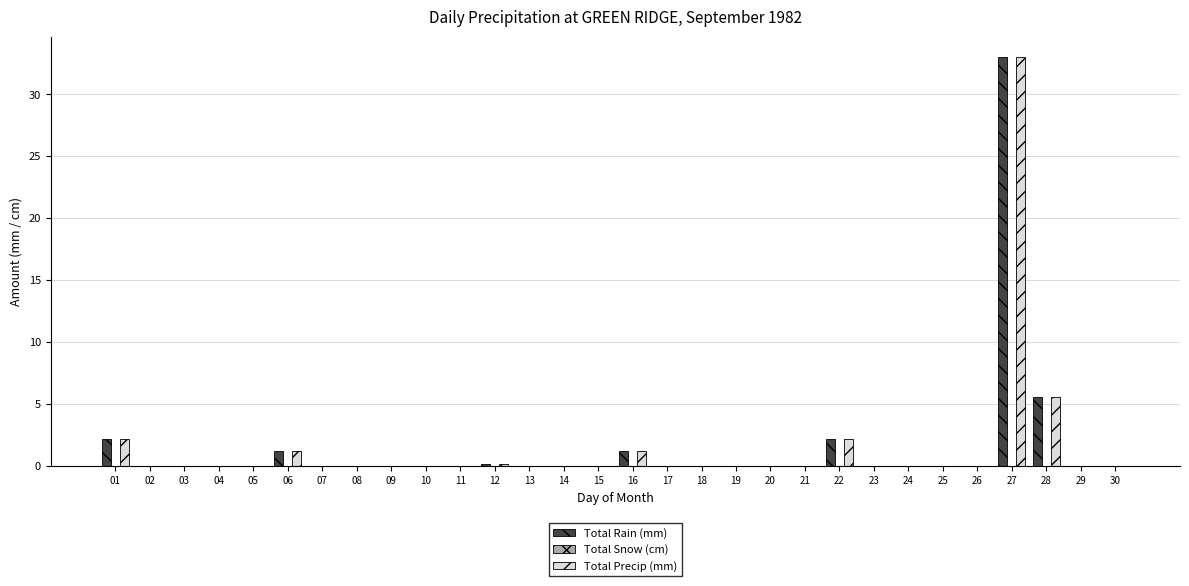

At which label is Total Precip (mm) closest to 16?

28